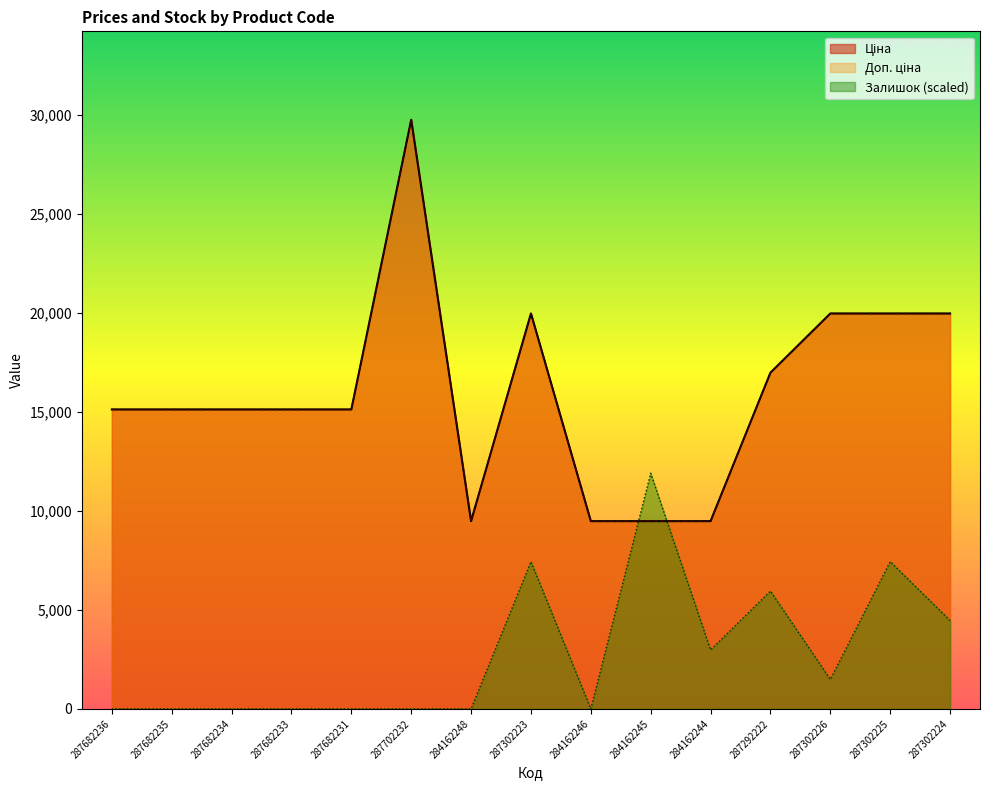

At how many categories does at least one series exceed 1827?

15